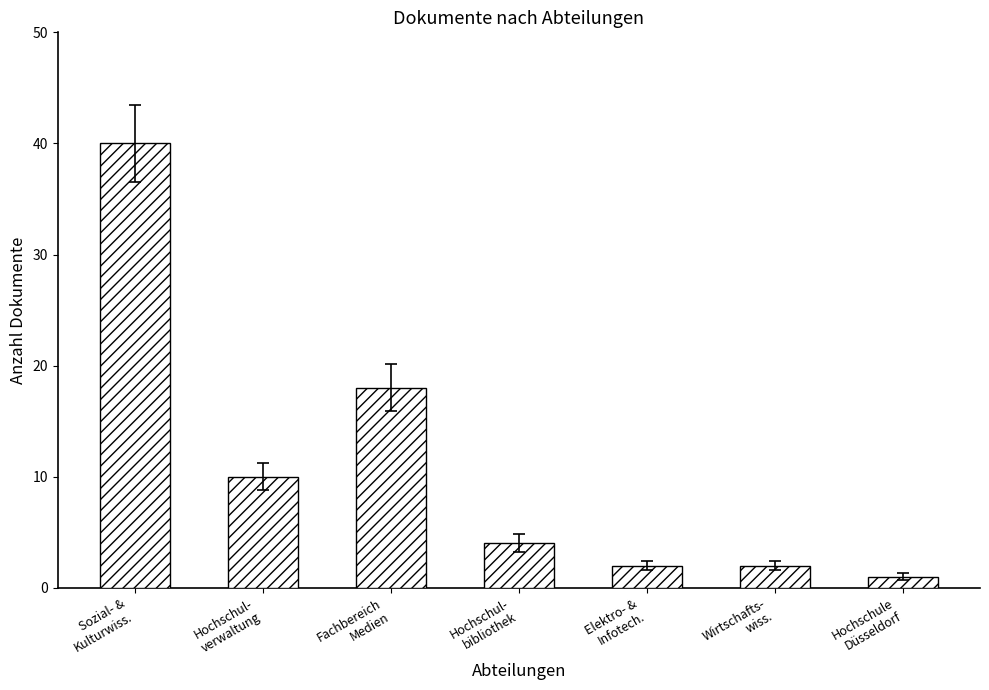

Reading left to right, extract all data points from this chart.

Sozial- &
Kulturwiss.=40	Hochschul-
verwaltung=10	Fachbereich
Medien=18	Hochschul-
bibliothek=4	Elektro- &
Infotech.=2	Wirtschafts-
wiss.=2	Hochschule
Düsseldorf=1